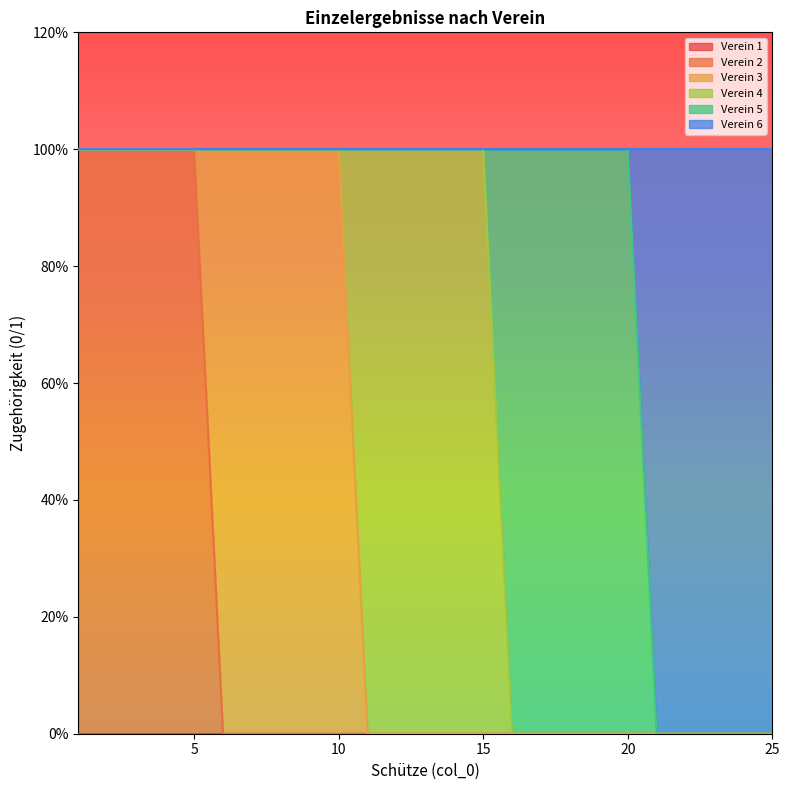

What are all the series names shown in the legend?

Verein 1, Verein 2, Verein 3, Verein 4, Verein 5, Verein 6